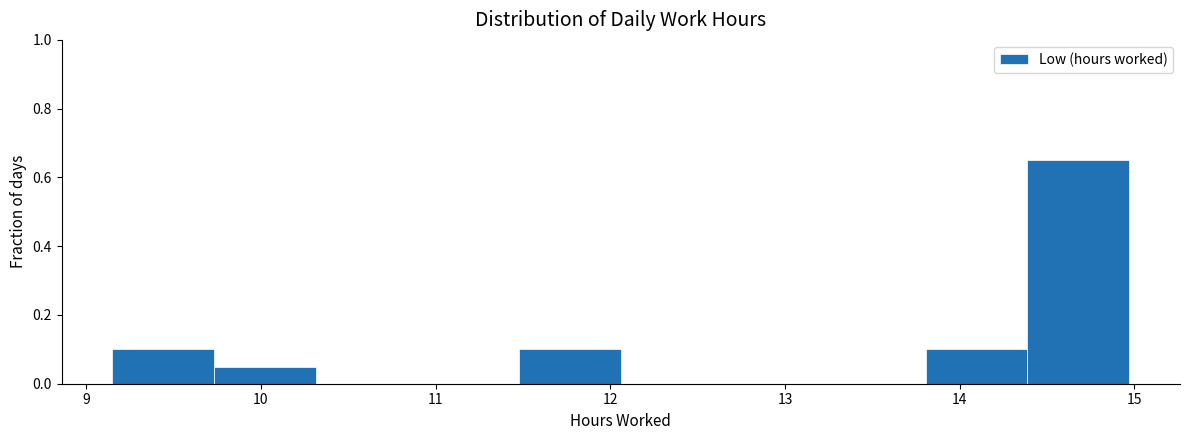

How tall is the bar that spans 9.7 to 10.3 on the x-axis? Neither the bar edges nor the heights are printed on the chart, so give them approximately, as read against the axes.

0.06